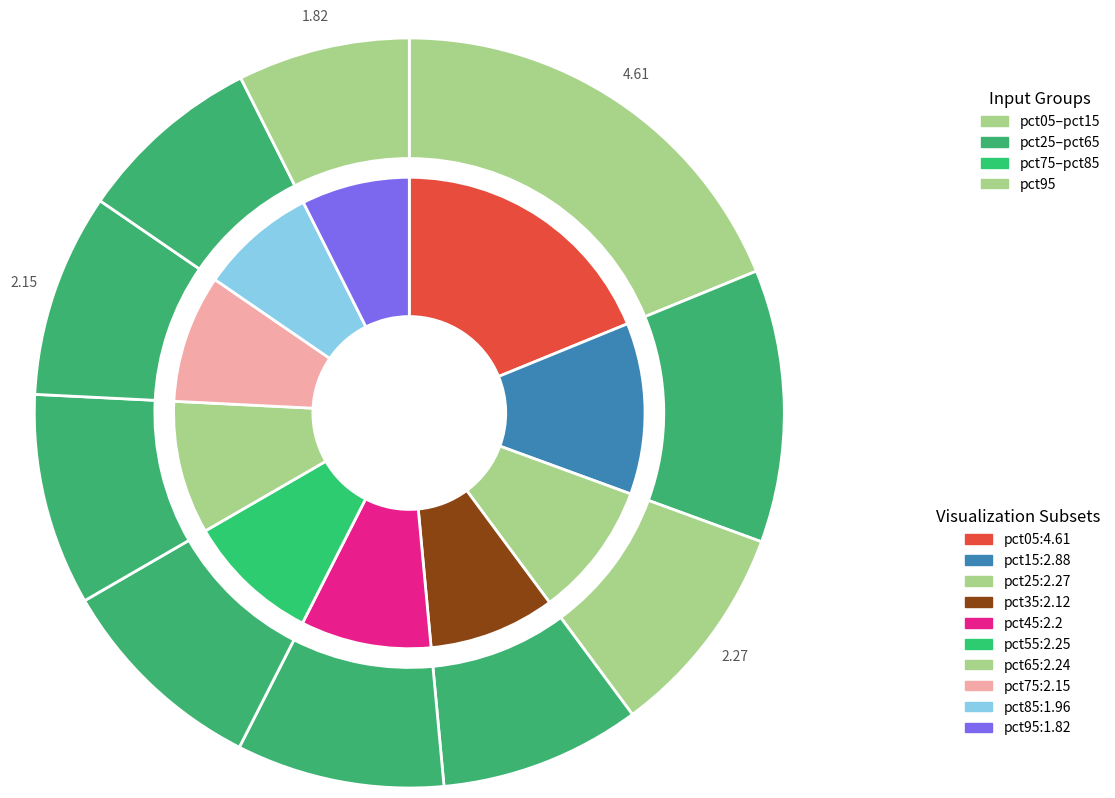

Between pct35 and pct95, which is larger?

pct35